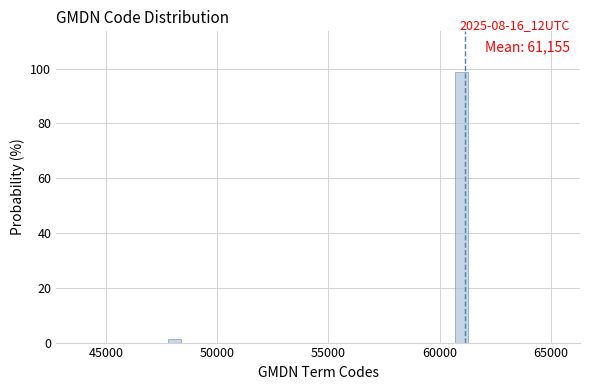

Around what value on the x-axis is the tallest bar? Give the approximate position of its centre, as read against the axis.

61000